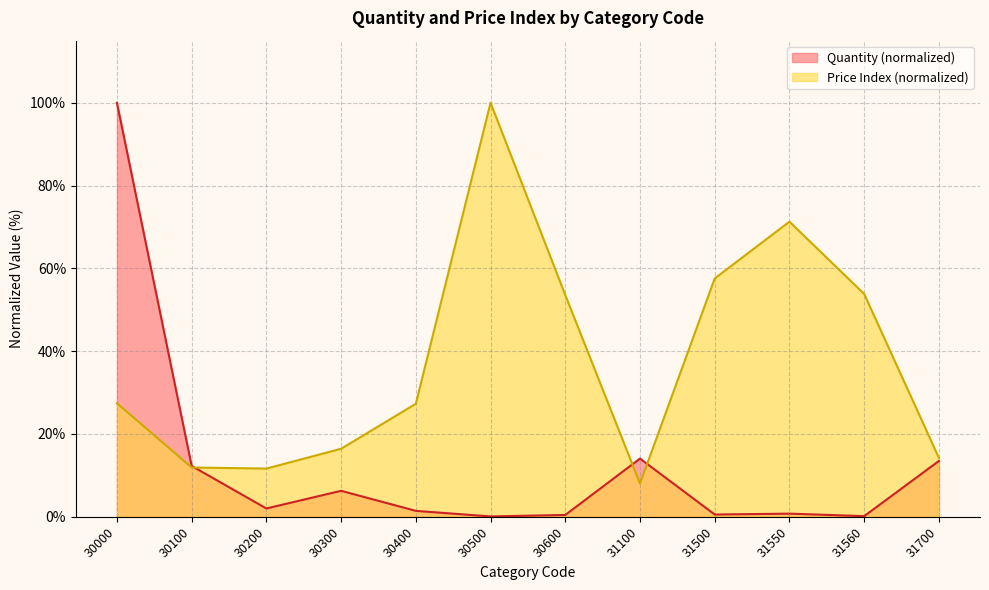

True or false: Price Index and Quantity cross at least once.

True